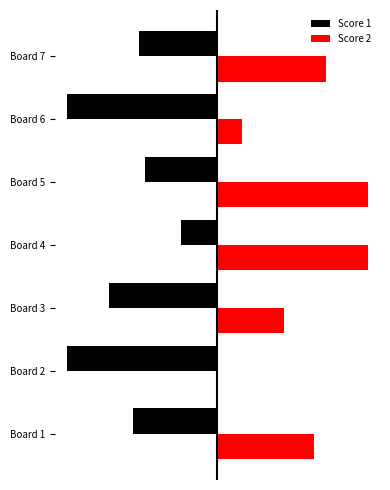

What are all the series names shown in the legend?

Score 1, Score 2